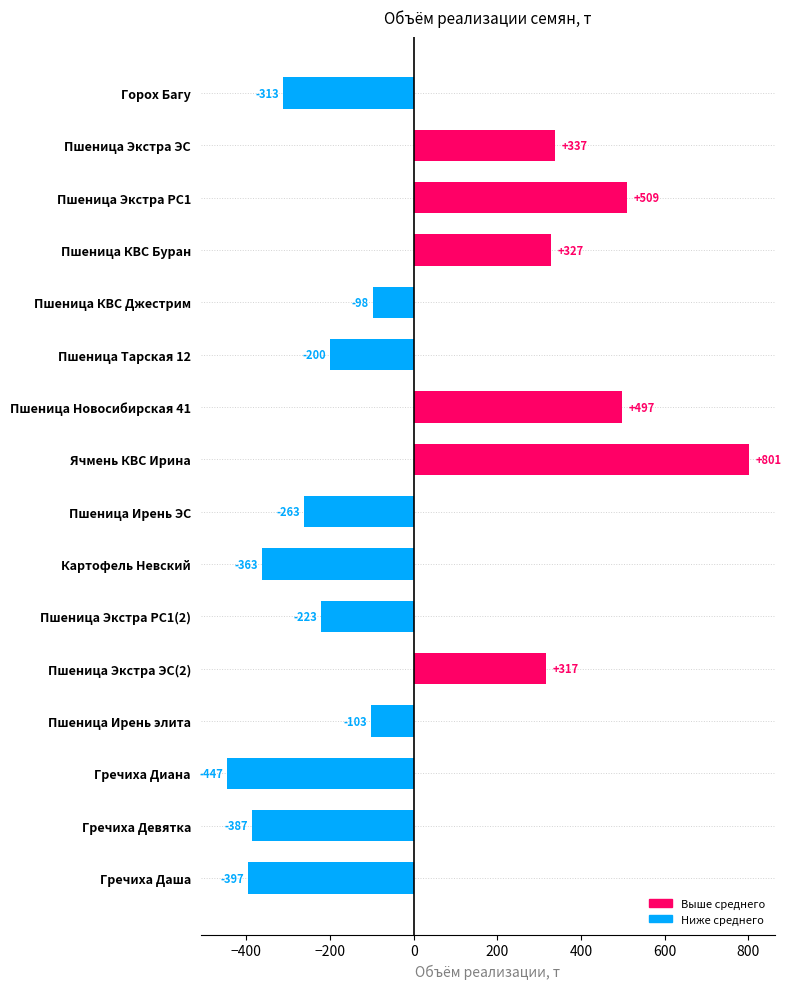

At which category does the chart reach its minimum across all series?

Гречиха Диана